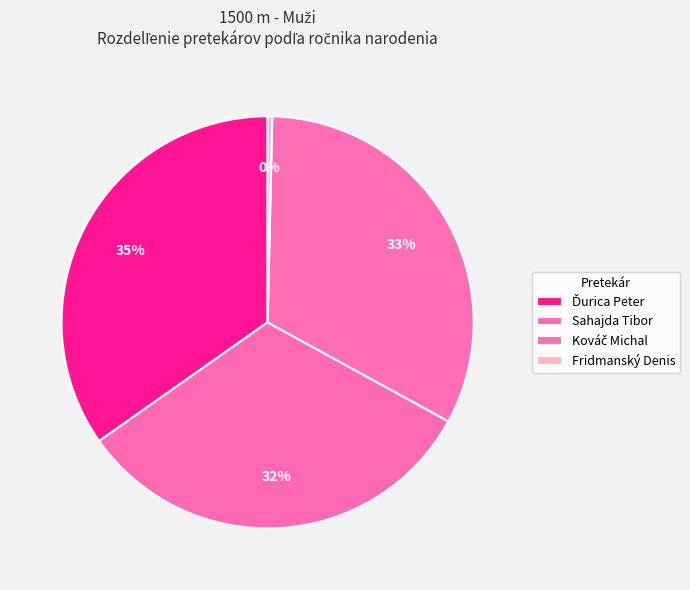

Between Kováč Michal and Ďurica Peter, which is larger?

Ďurica Peter